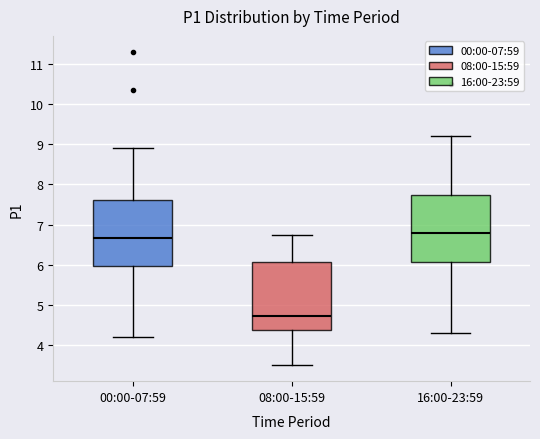

Where does the median line of the box for 16:00-23:59 sit on the y-axis? The values are not printed on the chart, so give them approximately, as read against the axis.

6.8